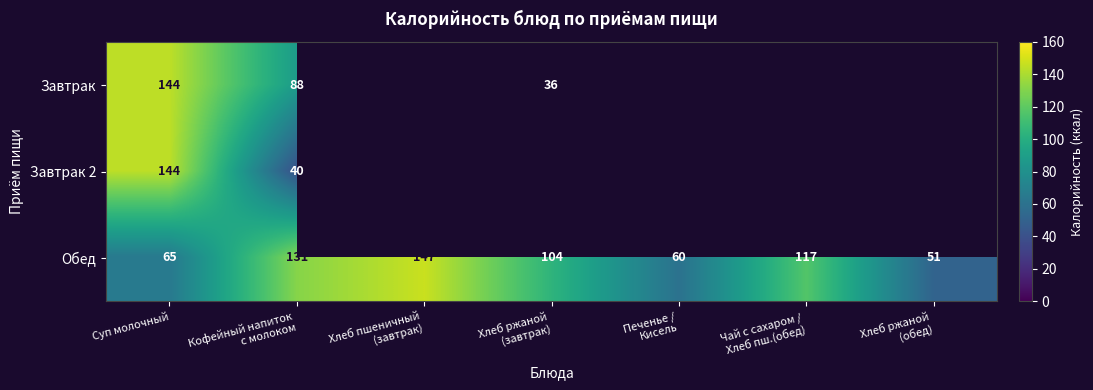

What is the difference between the second highest and minimum values in the Обед series?

80